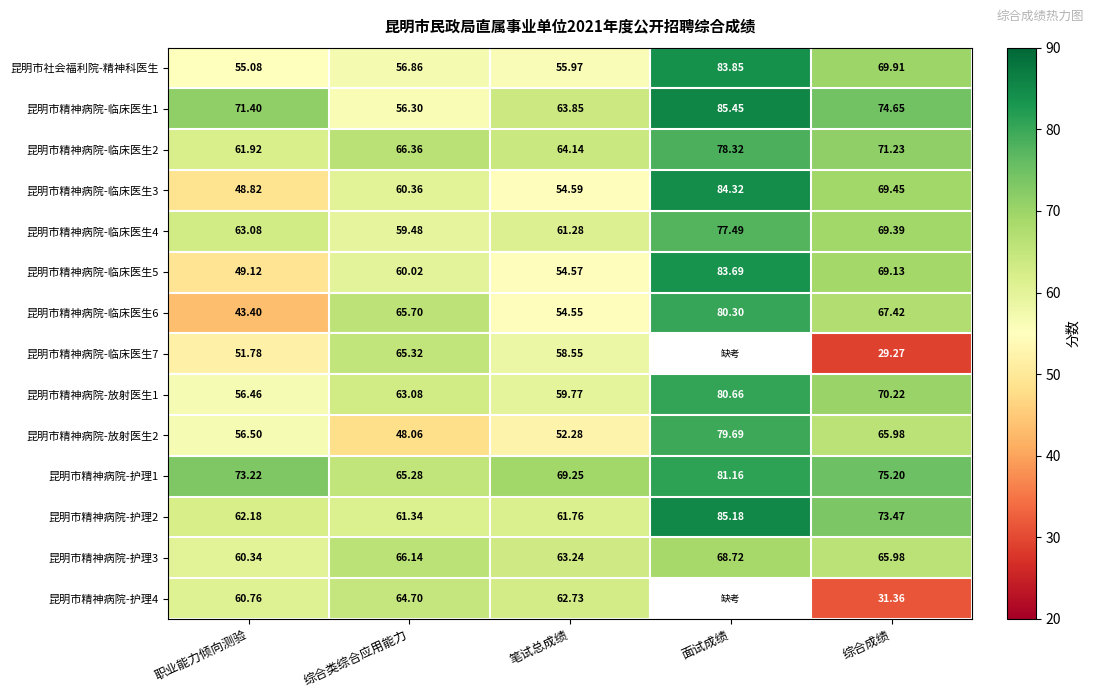

Is the value of 昆明市精神病院-临床医生4 at 笔试总成绩 greater than the value of 昆明市精神病院-临床医生6 at 综合成绩?

No